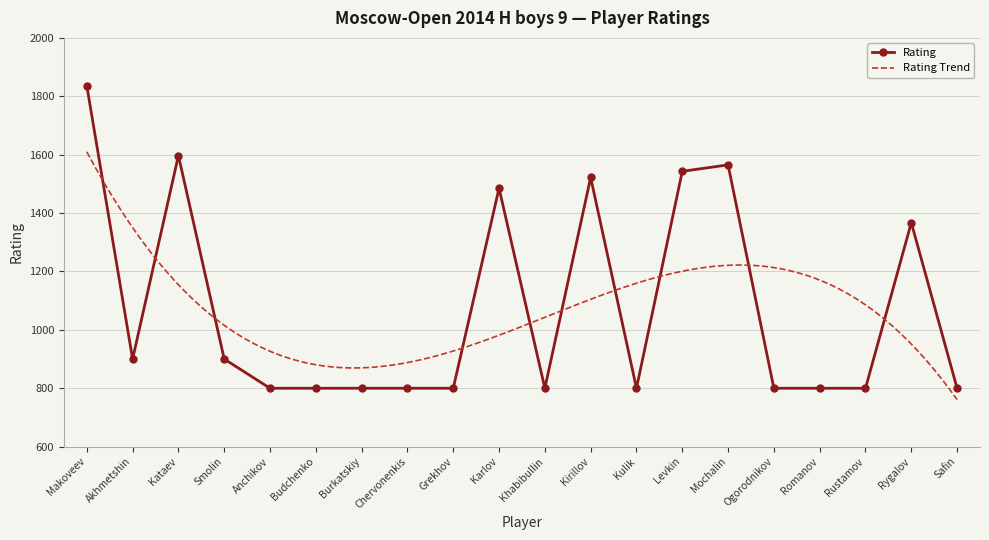

At which category does the chart reach its peak across all series?

Makoveev